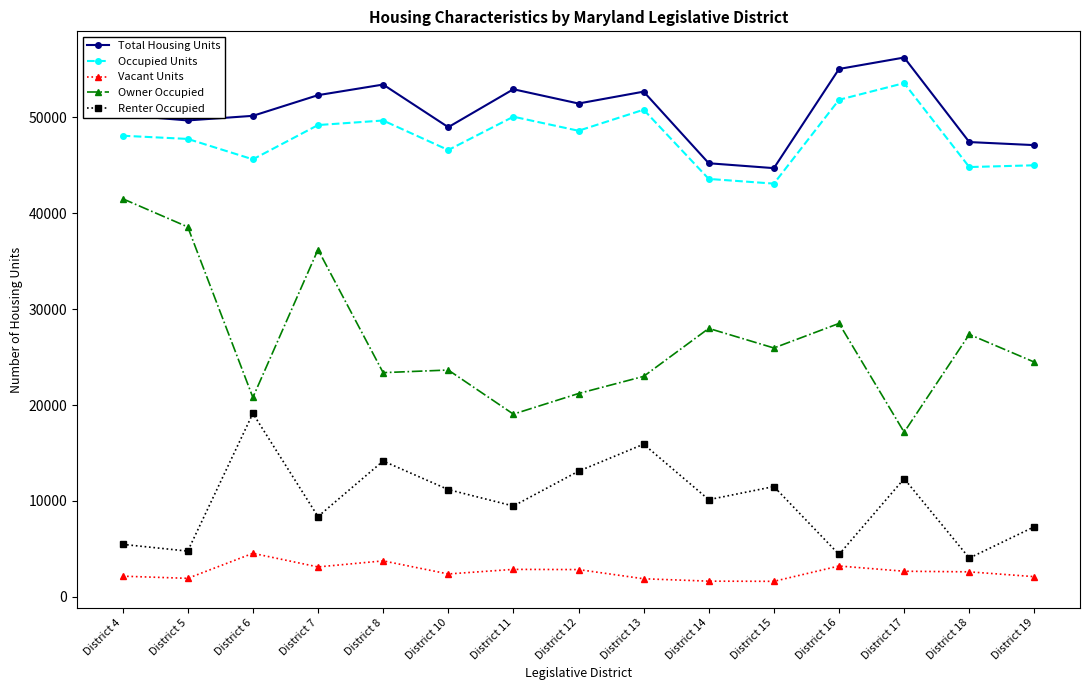

Which series changed the most between District 6 and District 11?

Renter Occupied